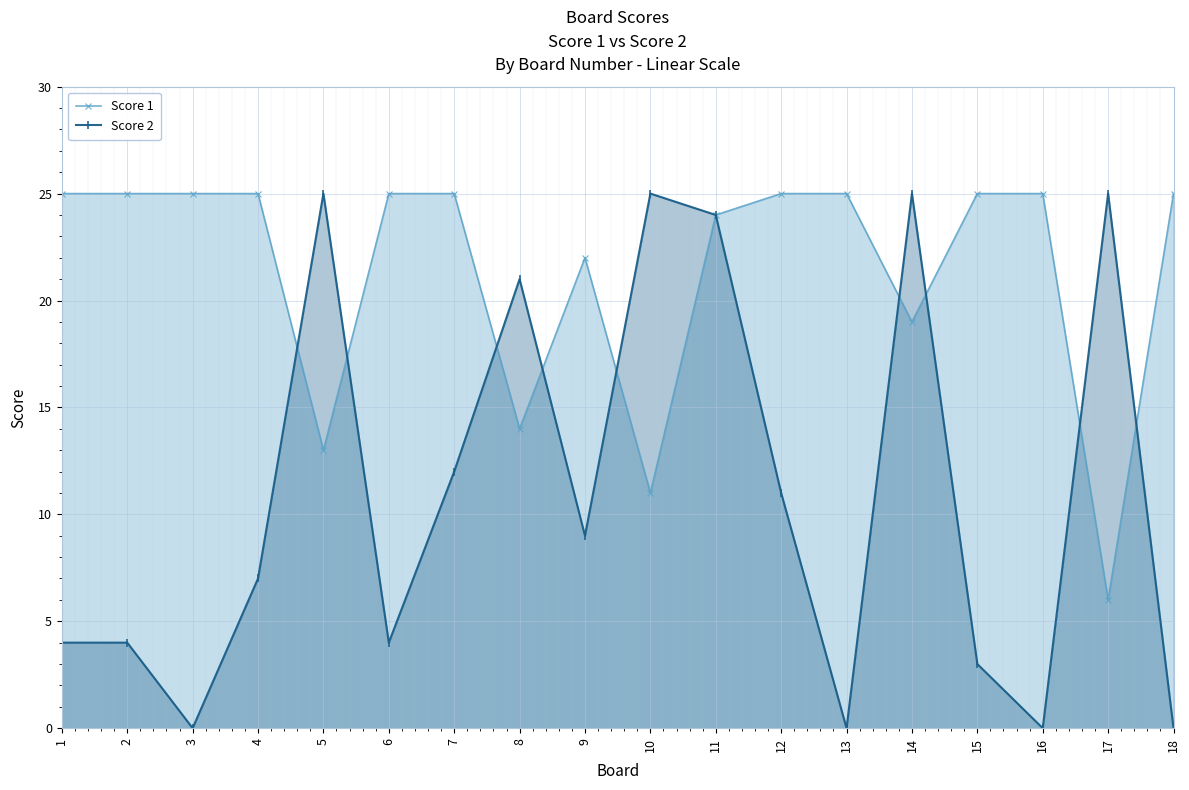

What is the sum of the Score 1 values at 10 and 11?

35